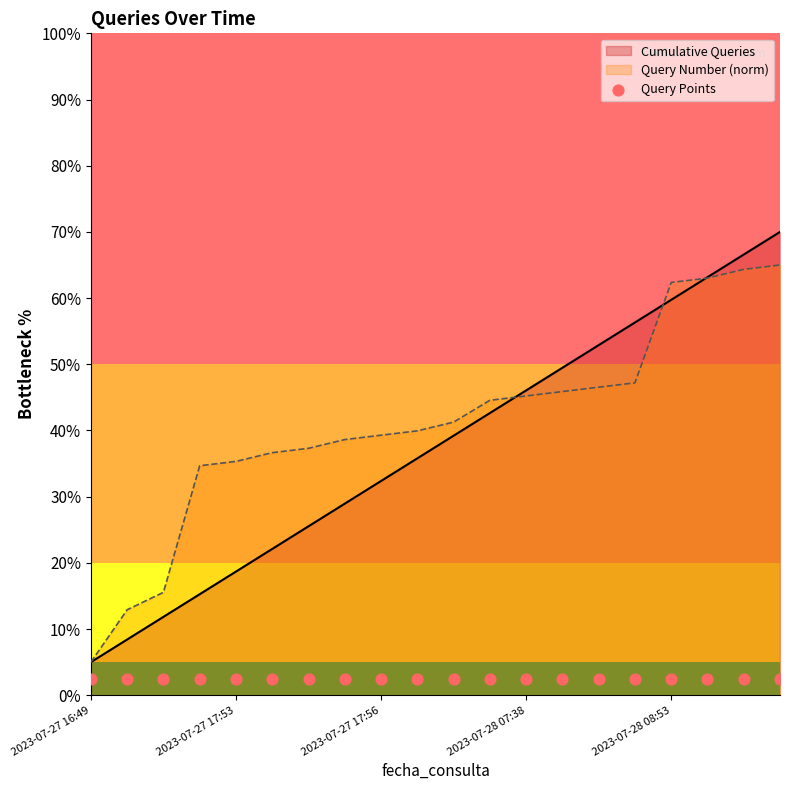

Which series contains the highest Y value?

Cumulative Queries